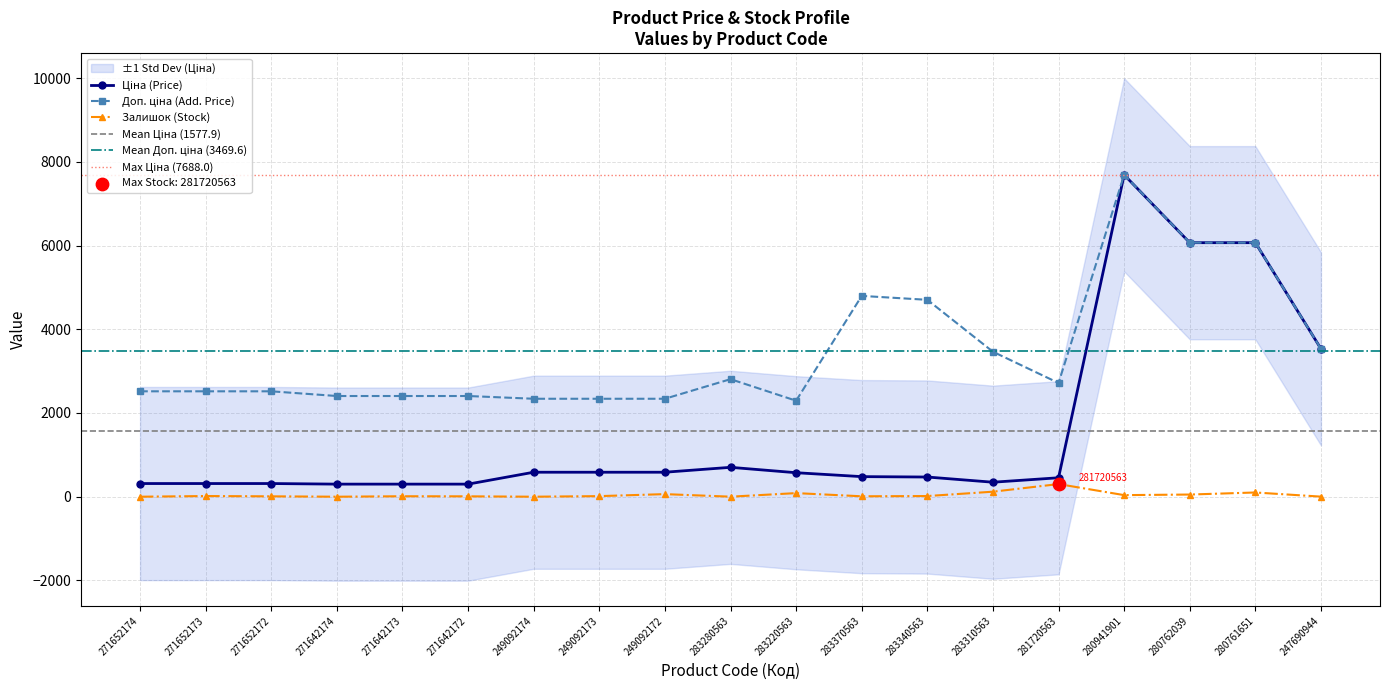

Is the value of Ціна at 271642174 greater than the value of Залишок at 280761651?

Yes